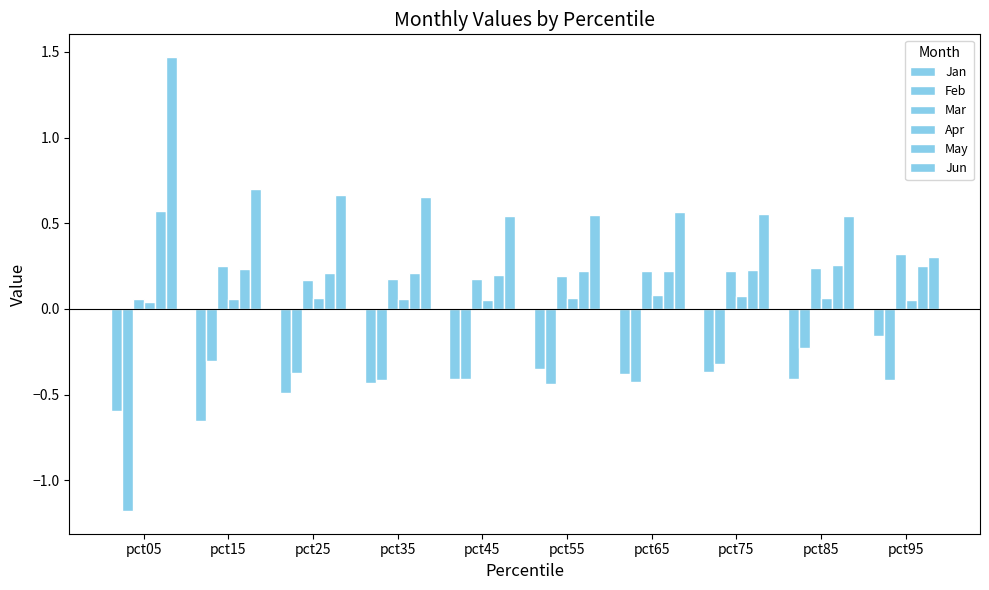

Which series has the widest spread of values?

Jun